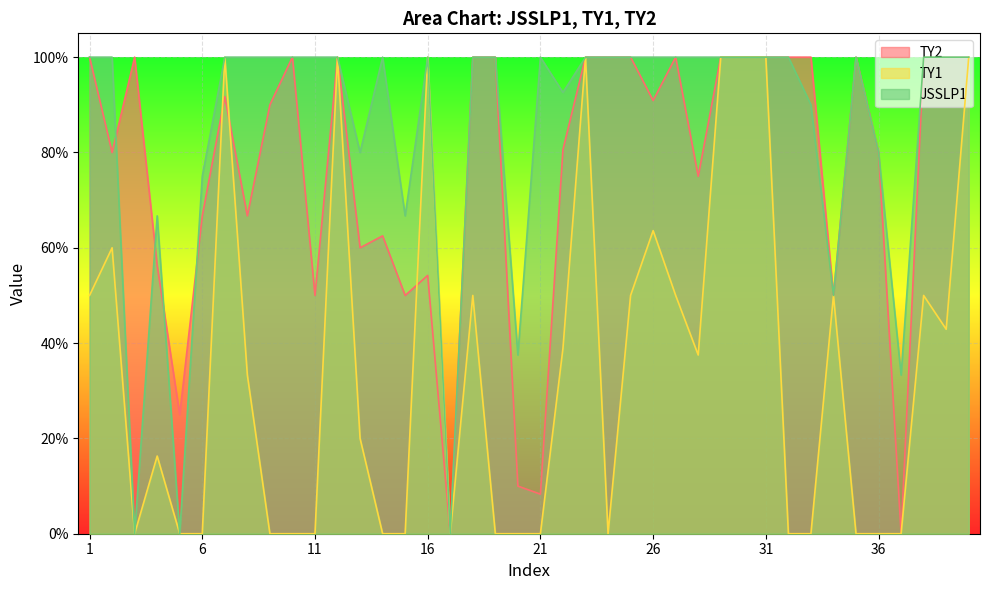

Does the chart display data point markers on the line(s)?

No